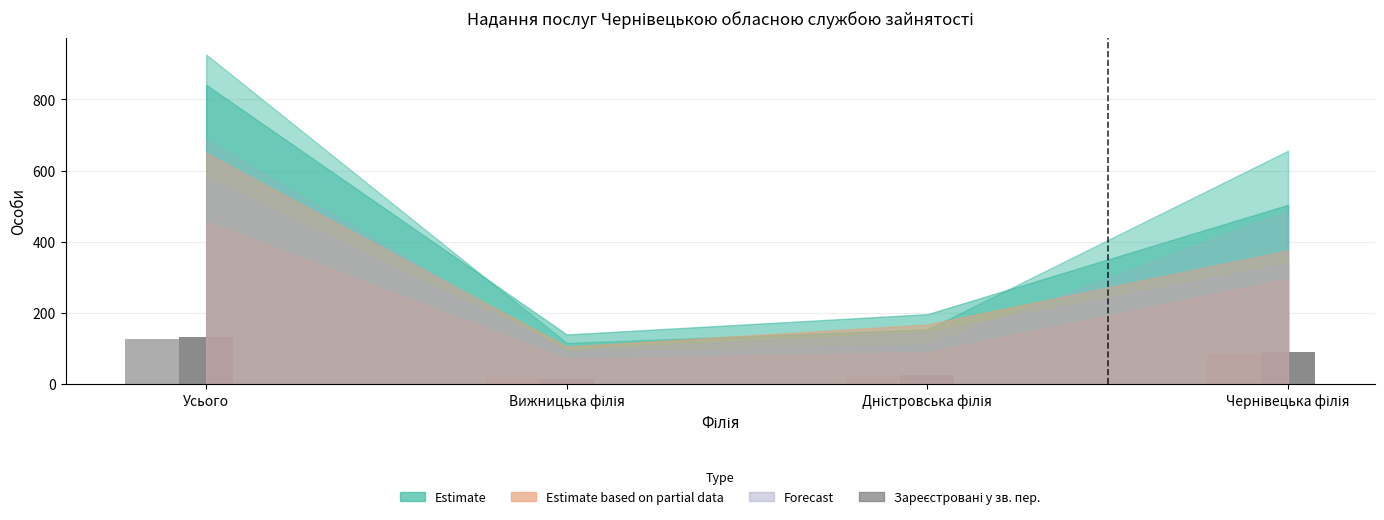

What is the maximum value shown in the chart?

132